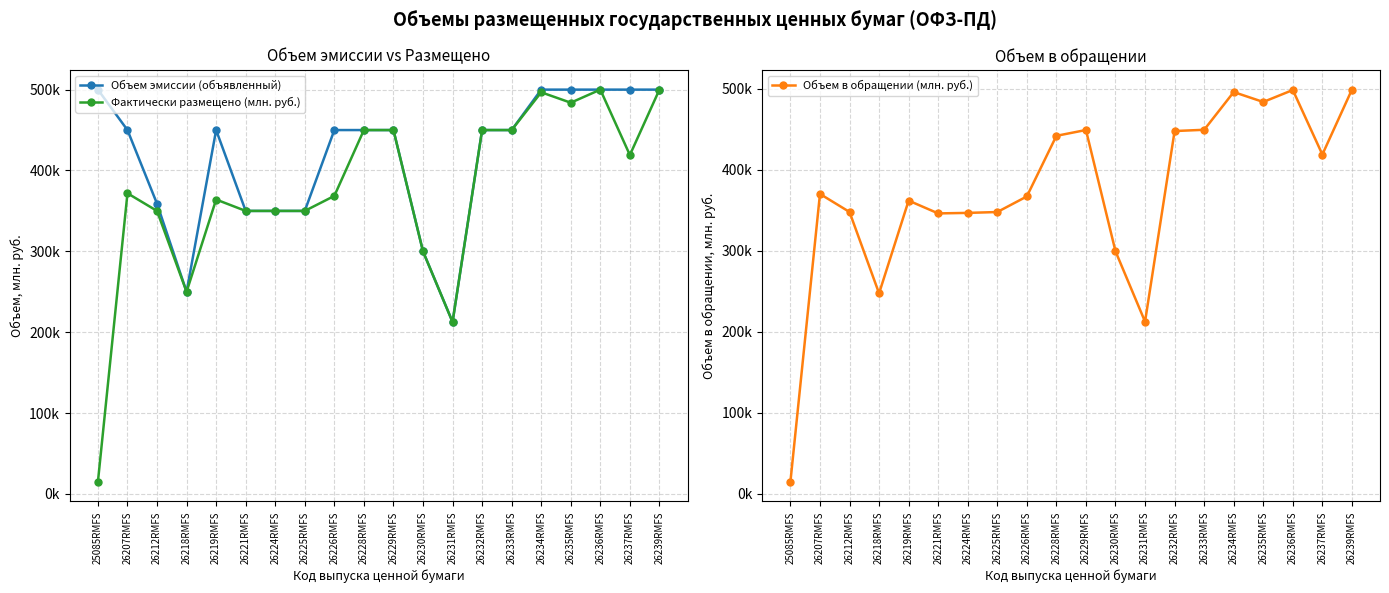

At which label does Объем эмиссии (объявленный) reach its minimum?

26231RMFS